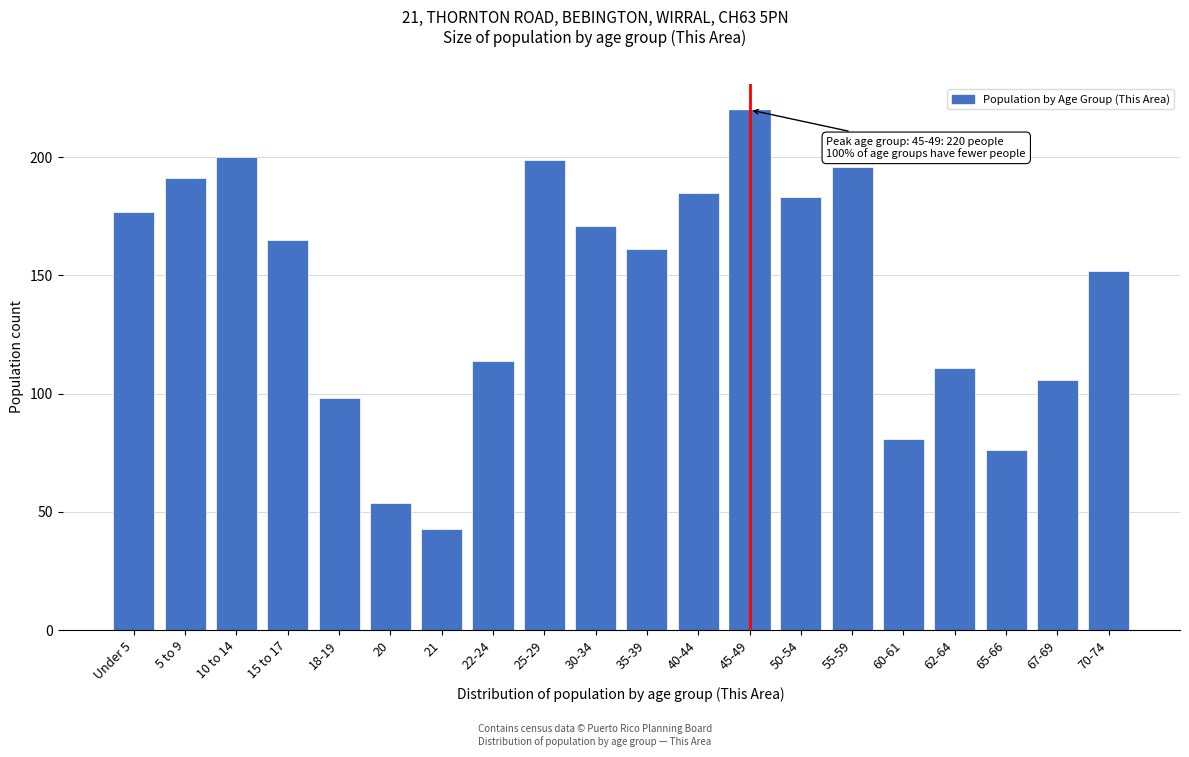

Reading left to right, extract all data points from this chart.

Under 5=177	5 to 9=191	10 to 14=200	15 to 17=165	18-19=98	20=54	21=43	22-24=114	25-29=199	30-34=171	35-39=161	40-44=185	45-49=220	50-54=183	55-59=196	60-61=81	62-64=111	65-66=76	67-69=106	70-74=152